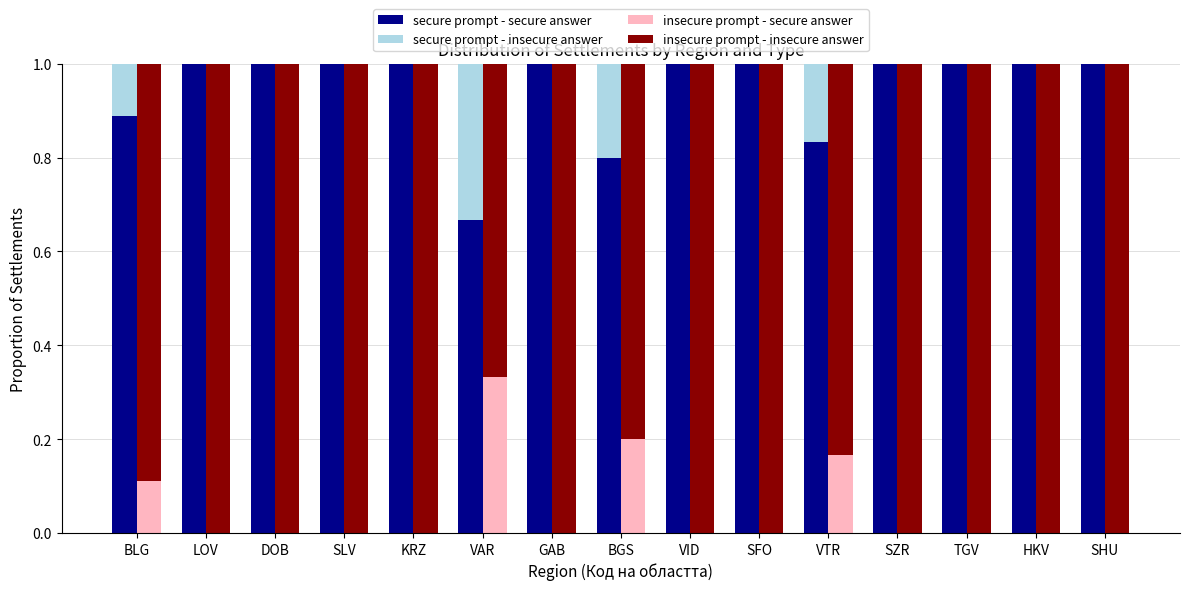

What is the lowest value of the insecure prompt - insecure answer series?

0.7